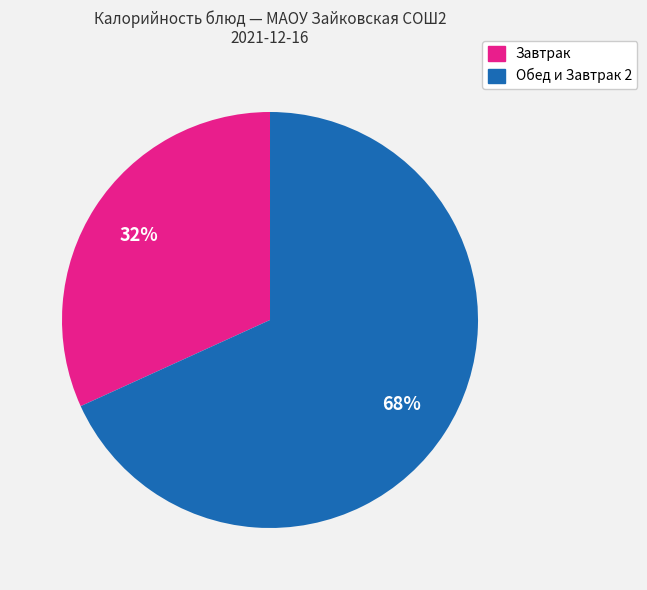

Which category has the biggest portion of the pie?

Обед и Завтрак 2